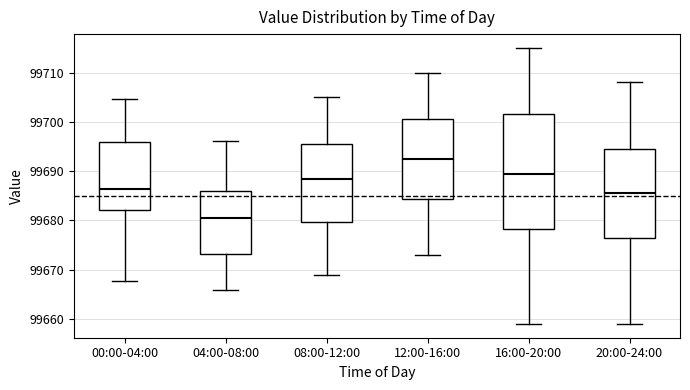

Reading left to right, transcribe this box plot: for each box, give where its median line is, the range the box spans, and where its two whiskers end, as read against the y-axis. The values are not printed on the chart, so give them approximately, as read against the axis.

00:00-04:00: median 99686, box 99682 to 99696, whiskers 99668 to 99705
04:00-08:00: median 99681, box 99673 to 99686, whiskers 99666 to 99696
08:00-12:00: median 99689, box 99680 to 99696, whiskers 99669 to 99705
12:00-16:00: median 99693, box 99684 to 99701, whiskers 99673 to 99710
16:00-20:00: median 99690, box 99678 to 99702, whiskers 99659 to 99715
20:00-24:00: median 99686, box 99677 to 99695, whiskers 99659 to 99708